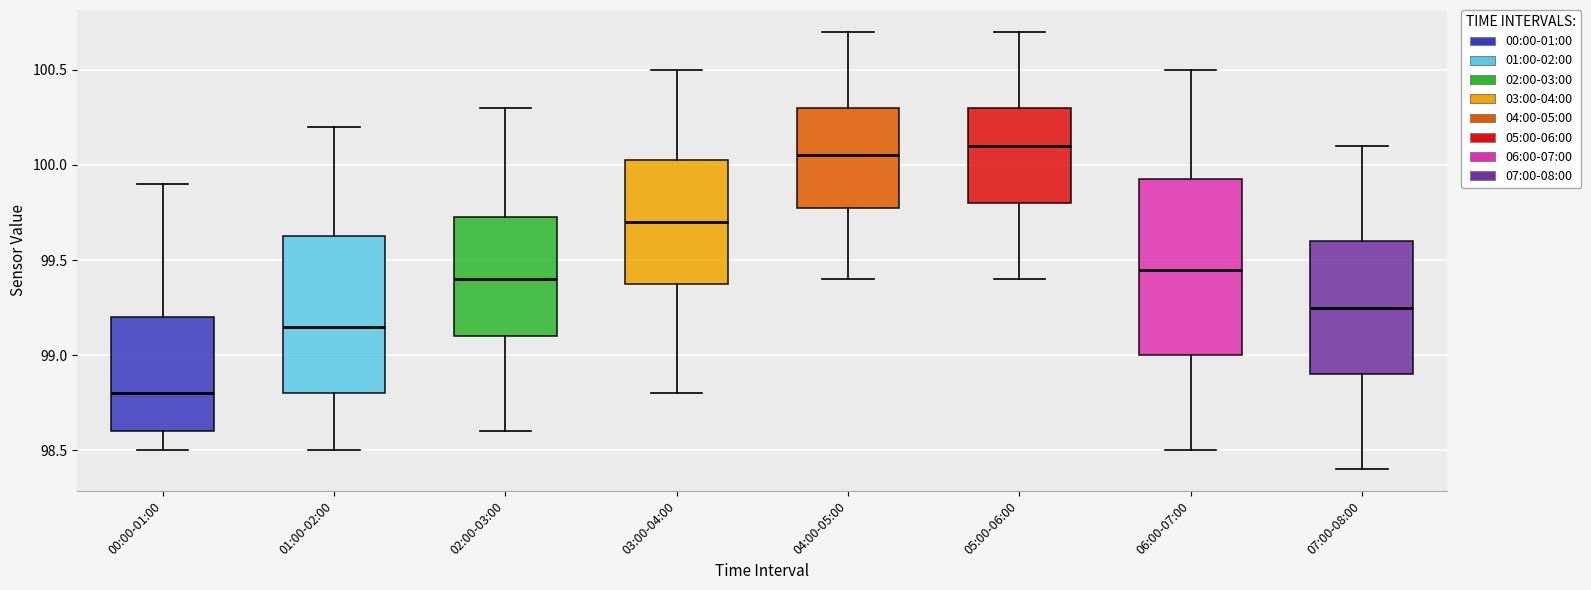

Where is the upper edge of the box for 07:00-08:00 on the y-axis? The values are not printed on the chart, so give them approximately, as read against the axis.

99.60